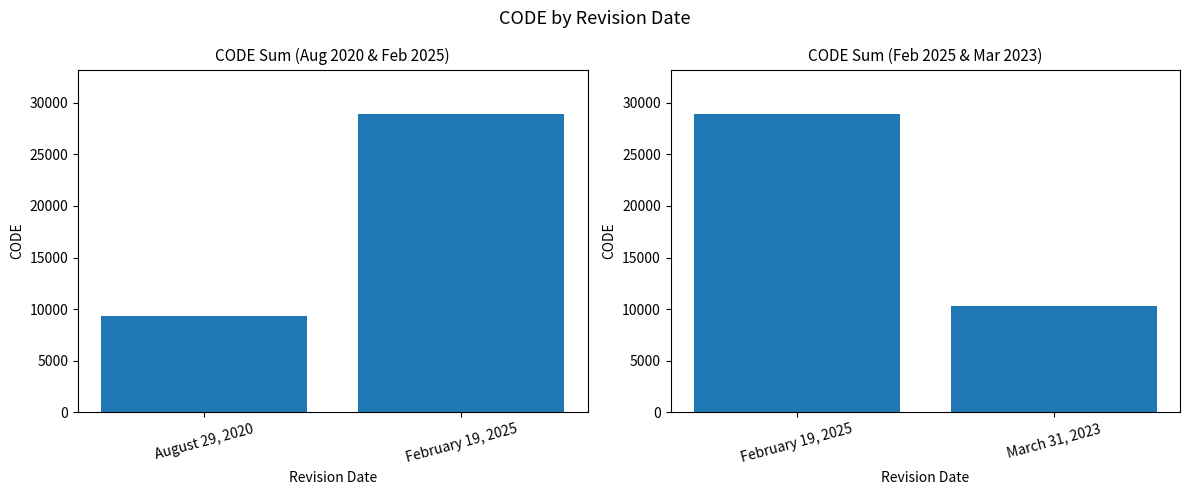

What is the value of the 2nd bar from the left?

10323